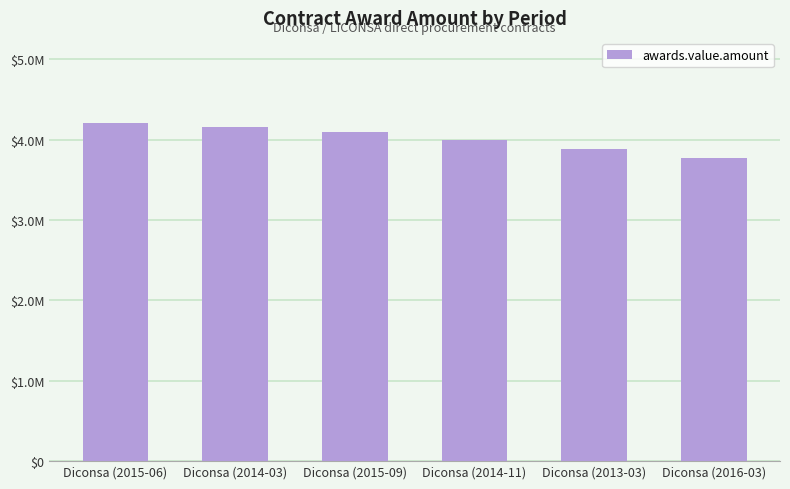

List the labels in order of value, largest first.

Diconsa (2015-06), Diconsa (2014-03), Diconsa (2015-09), Diconsa (2014-11), Diconsa (2013-03), Diconsa (2016-03)